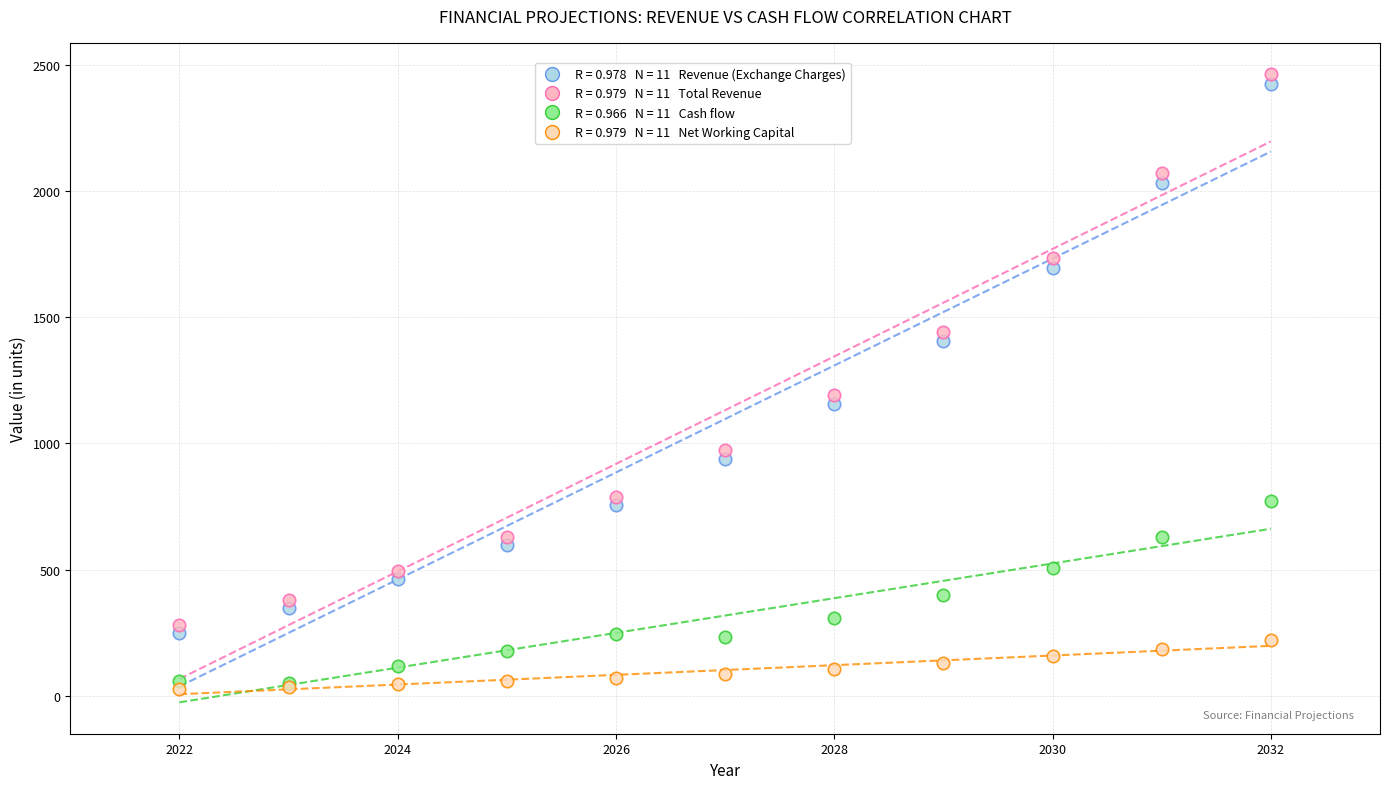

Across all series, what Y value is closest to 1244?

1190.3